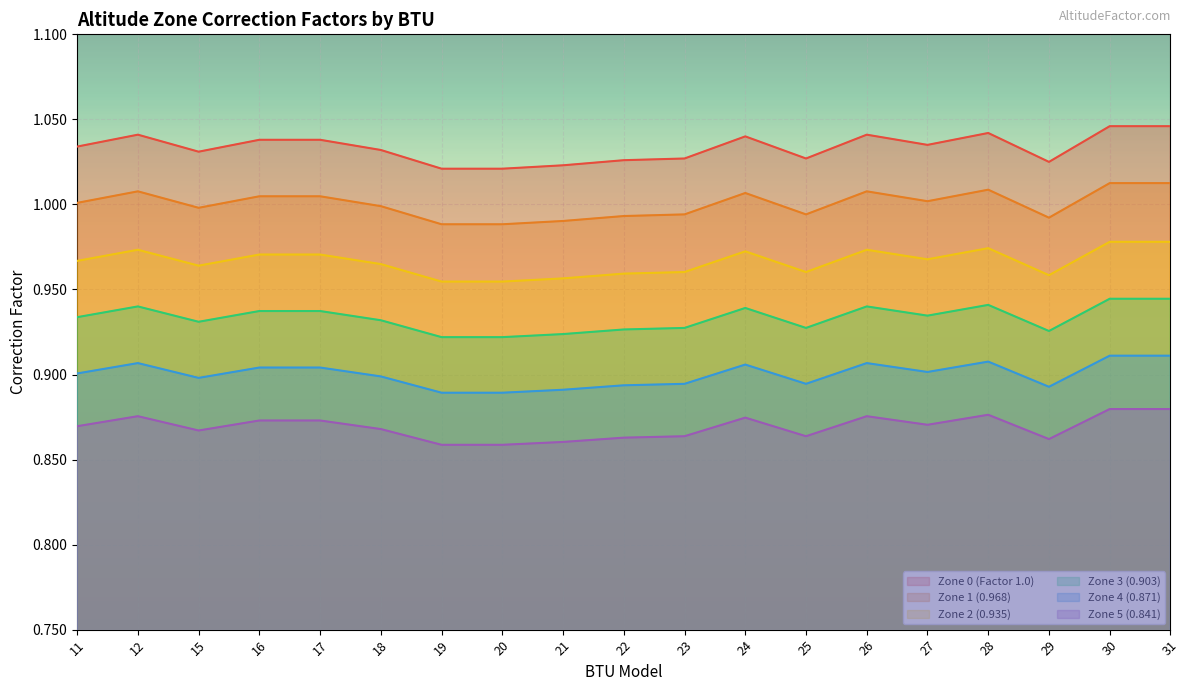

True or false: Zone 4 (0.871) and Zone 2 (0.935) intersect in this chart.

False